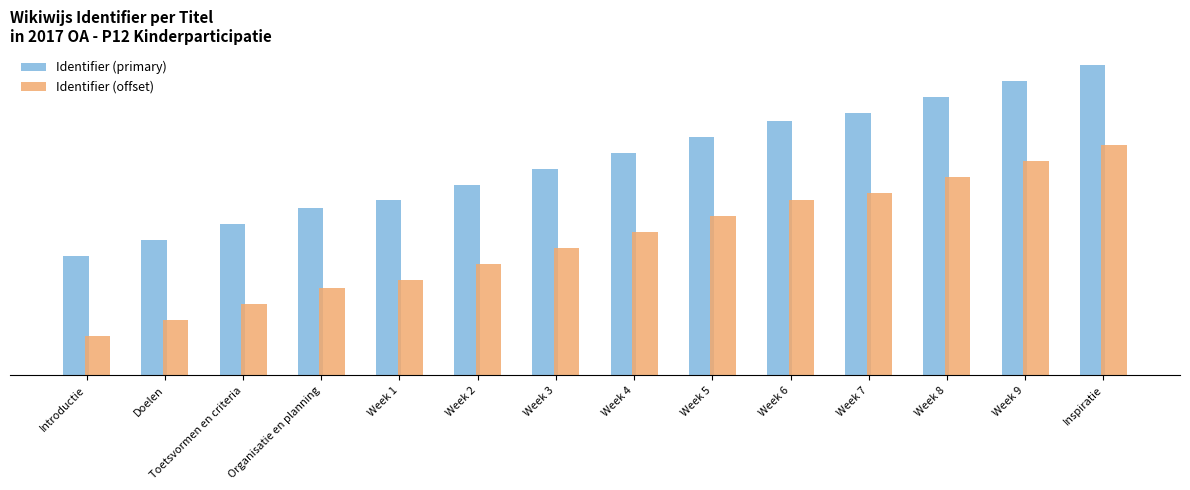

What are all the series names shown in the legend?

Identifier (primary), Identifier (offset)